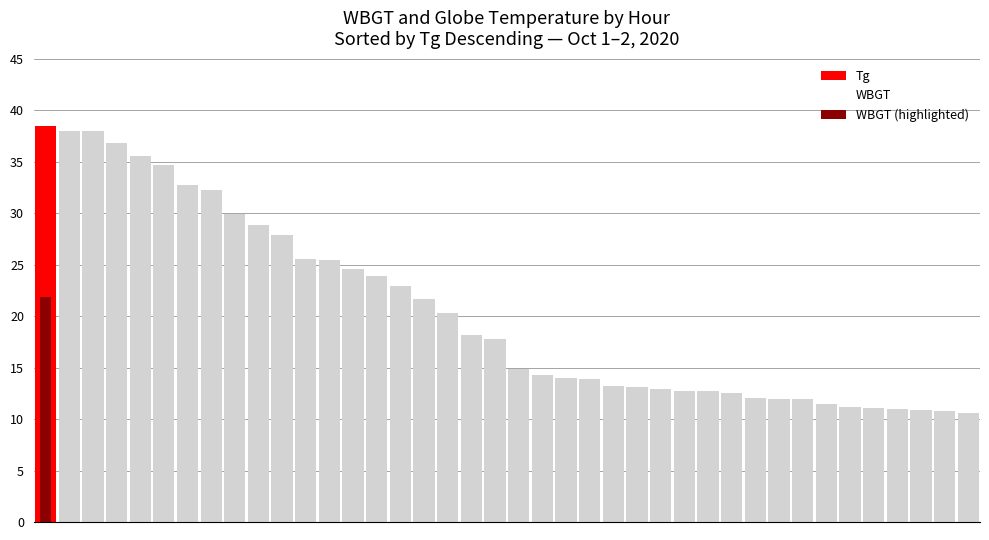

Between 15 and 14, which is larger?

14